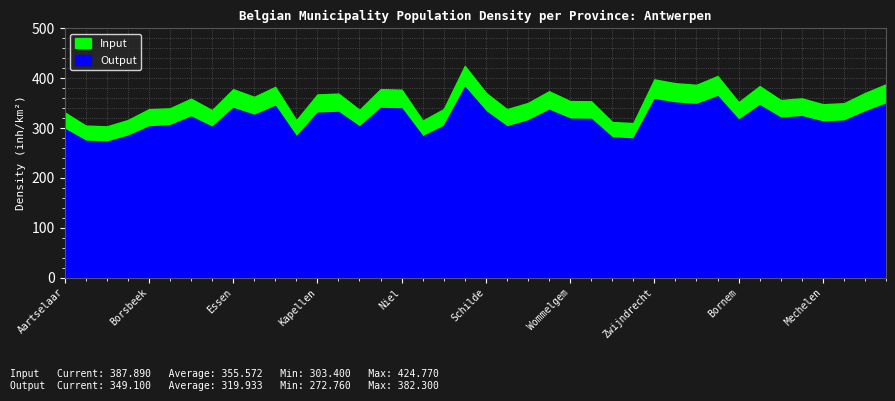

Reading left to right, what are all the values shown in this chart?

Input: Aartselaar=331.5	Antwerpen=305.0	Boechout=303.4	Boom=316.0	Borsbeek=337.9	Brasschaat=339.6	Brecht=358.9	Edegem=335.9	Essen=378.0	Hemiksem=362.6	Hove=382.6	Kalmthout=315.6	Kapellen=367.4	Kontich=369.2	Lint=336.5	Mortsel=378.1	Niel=377.0	Ranst=314.9	Rumst=338.2	Schelle=424.8	Schilde=370.8	Schoten=337.9	Stabroek=350.4	Wijnegem=373.9	Wommelgem=354.2	Wuustwezel=353.7	Zandhoven=312.2	Zoersel=310.0	Zwijndrecht=397.7	Malle=390.0	Berlaar=386.9	Bonheiden=404.4	Bornem=351.8	Duffel=384.2	Heist-op-den-Berg=356.2	Lier=359.7	Mechelen=347.8	Nijlen=349.8	Putte=370.3	Sint-Katelijne-Waver=387.9
Output: Aartselaar=298.4	Antwerpen=274.5	Boechout=272.8	Boom=284.4	Borsbeek=303.1	Brasschaat=305.7	Brecht=323.1	Edegem=302.4	Essen=340.2	Hemiksem=326.4	Hove=344.3	Kalmthout=283.0	Kapellen=330.7	Kontich=332.3	Lint=302.9	Mortsel=340.3	Niel=339.3	Ranst=283.4	Rumst=304.4	Schelle=382.3	Schilde=333.7	Schoten=303.1	Stabroek=315.4	Wijnegem=336.5	Wommelgem=318.8	Wuustwezel=318.4	Zandhoven=281.0	Zoersel=279.0	Zwijndrecht=357.9	Malle=351.0	Berlaar=348.2	Bonheiden=364.0	Bornem=316.6	Duffel=345.8	Heist-op-den-Berg=320.6	Lier=323.7	Mechelen=313.0	Nijlen=314.8	Putte=333.3	Sint-Katelijne-Waver=349.1